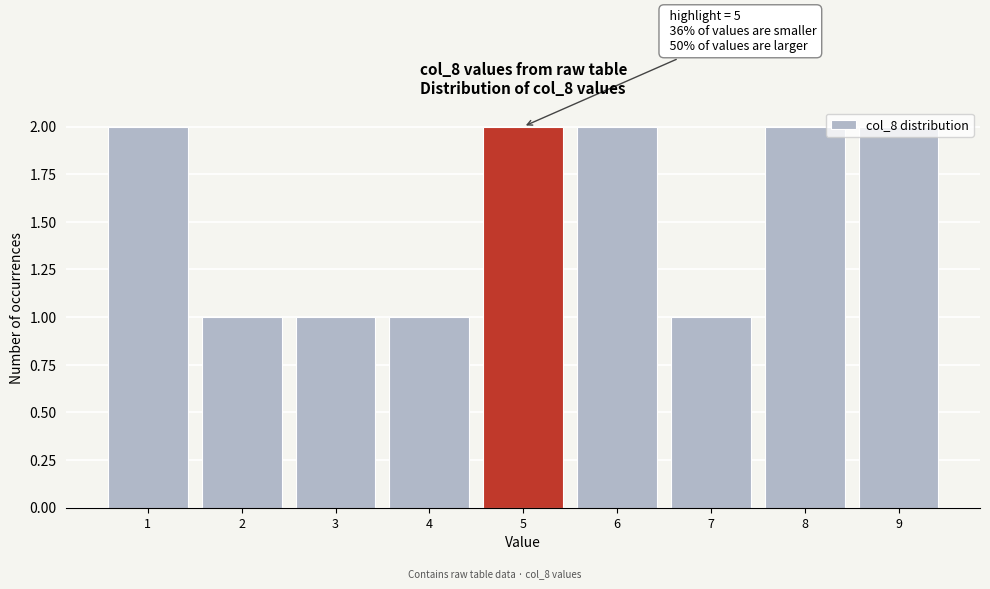

What is the ratio of the value at 8 to the value at 9?

1.0